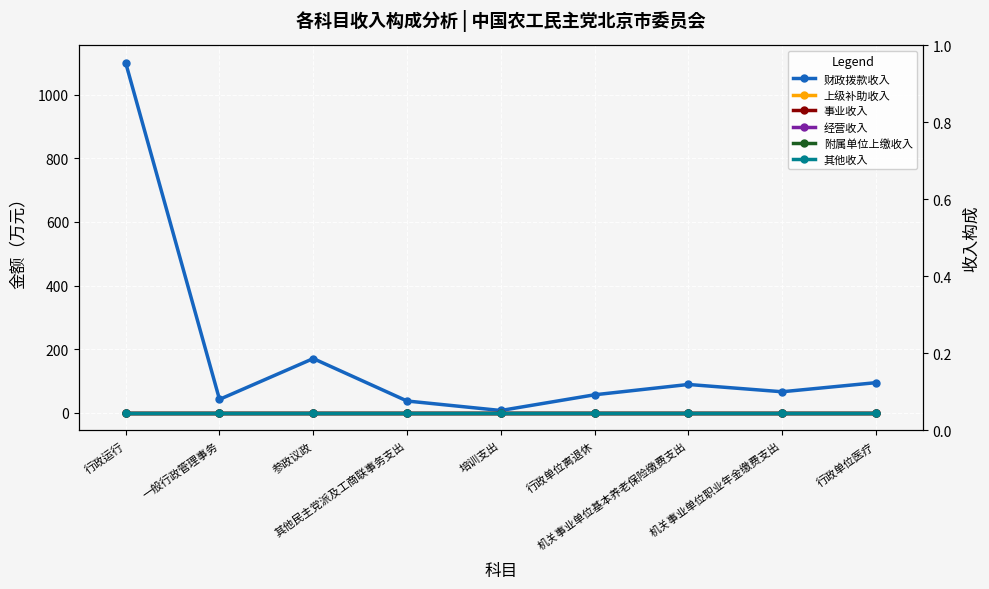

What position from the left is 机关事业单位职业年金缴费支出?

8